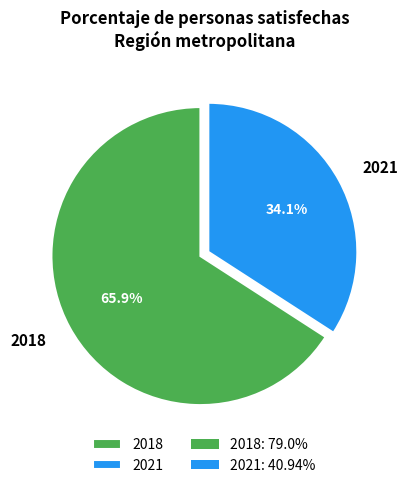

Approximately how many times larger is the value at 2018 compared to 2021?

1.9